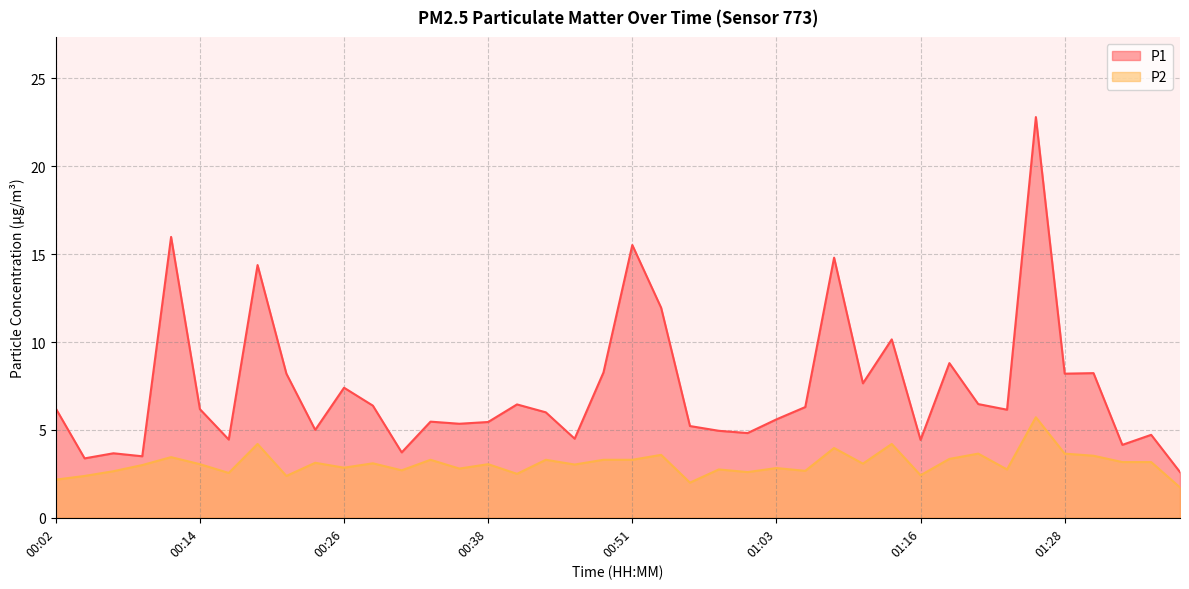

Reading left to right, what are all the values shown in this chart?

P1: 00:02=6.2	00:04=3.4	00:07=3.7	00:09=3.5	00:11=16.0	00:14=6.2	00:16=4.5	00:19=14.4	00:21=8.2	00:24=5.0	00:26=7.4	00:29=6.4	00:31=3.7	00:34=5.5	00:36=5.3	00:38=5.5	00:41=6.5	00:43=6.0	00:46=4.5	00:48=8.3	00:51=15.5	00:53=11.9	00:56=5.2	00:58=5.0	01:01=4.8	01:03=5.6	01:06=6.3	01:08=14.8	01:11=7.7	01:13=10.2	01:16=4.4	01:18=8.8	01:21=6.5	01:23=6.2	01:25=22.8	01:28=8.2	01:30=8.2	01:33=4.2	01:35=4.7	01:38=2.6
P2: 00:02=2.2	00:04=2.4	00:07=2.6	00:09=3.0	00:11=3.5	00:14=3.0	00:16=2.5	00:19=4.2	00:21=2.4	00:24=3.1	00:26=2.9	00:29=3.1	00:31=2.7	00:34=3.3	00:36=2.8	00:38=3.0	00:41=2.5	00:43=3.3	00:46=3.0	00:48=3.3	00:51=3.3	00:53=3.6	00:56=2.0	00:58=2.8	01:01=2.6	01:03=2.8	01:06=2.7	01:08=4.0	01:11=3.1	01:13=4.2	01:16=2.4	01:18=3.4	01:21=3.6	01:23=2.8	01:25=5.7	01:28=3.6	01:30=3.5	01:33=3.2	01:35=3.2	01:38=1.7